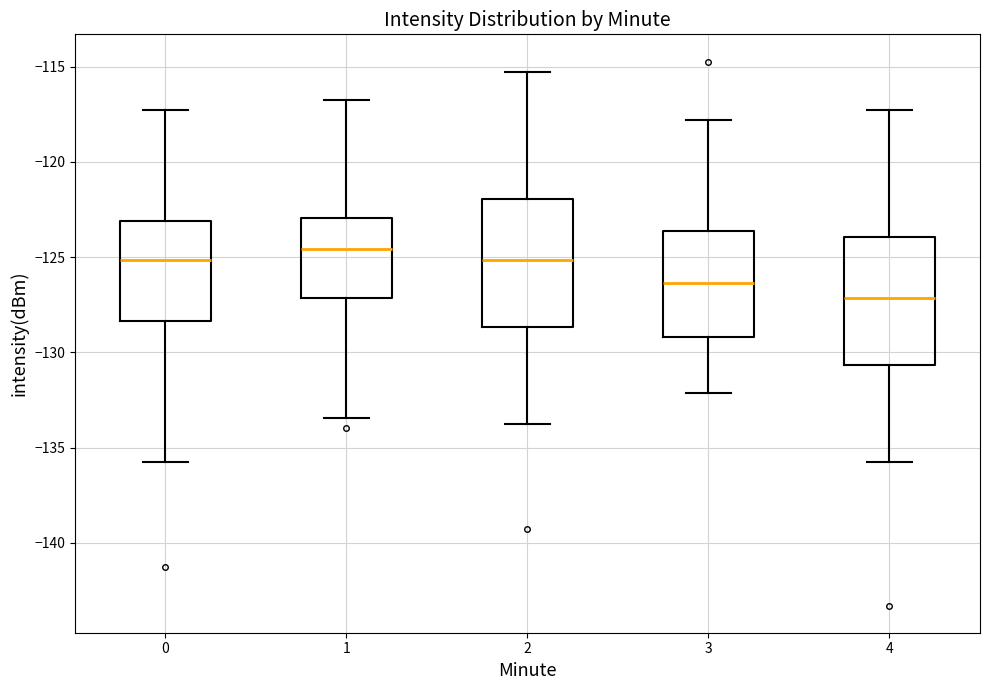

Reading left to right, read every box against the y-axis: the position of its median line, the range the box covers, and the ends of its whiskers. The values are not printed on the chart, so give them approximately, as read against the axis.

0: median -125.0, box -128.5 to -123.0, whiskers -136.0 to -117.5
1: median -124.5, box -127.0 to -123.0, whiskers -133.5 to -116.5
2: median -125.0, box -128.5 to -122.0, whiskers -134.0 to -115.5
3: median -126.5, box -129.0 to -123.5, whiskers -132.0 to -118.0
4: median -127.0, box -130.5 to -124.0, whiskers -136.0 to -117.5